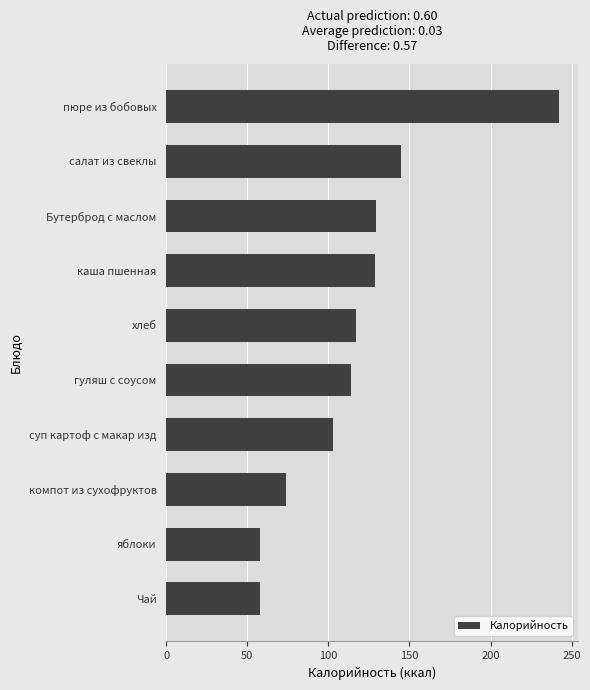

At which label is the value closest to 150?

салат из свеклы